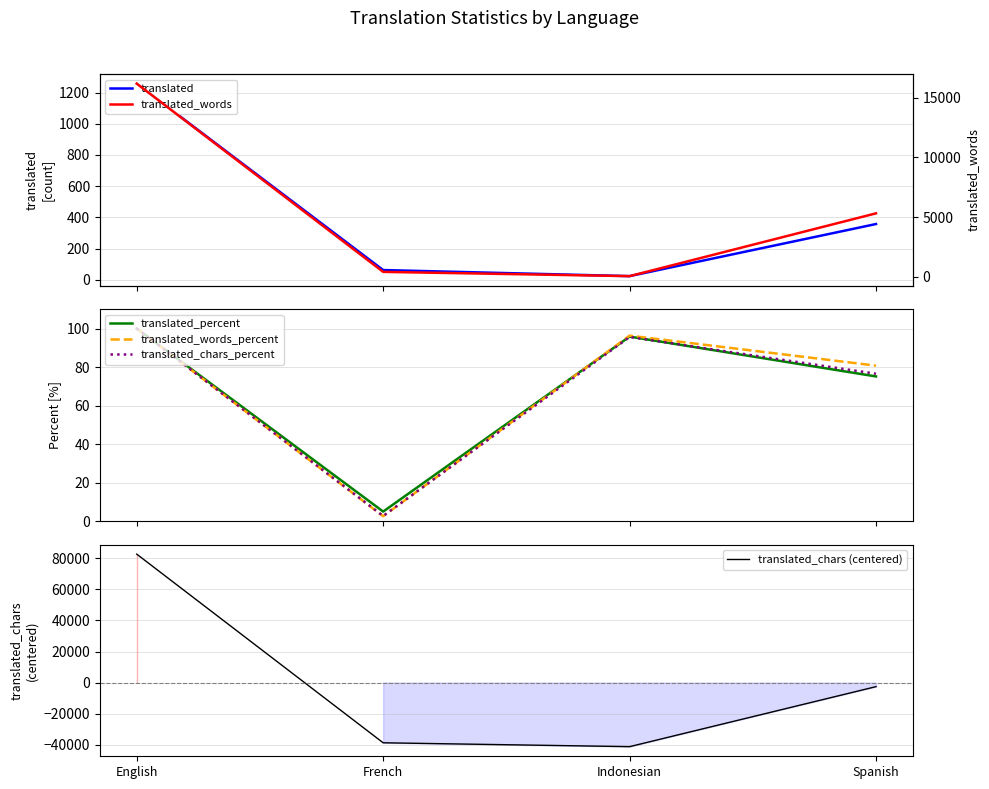

What are all the series names shown in the legend?

translated, translated_percent, translated_words_percent, translated_chars_percent, translated_chars (centered), translated_words